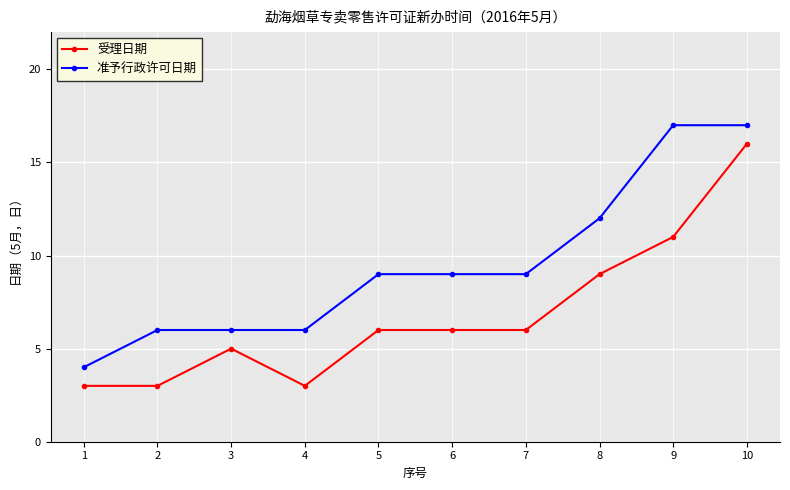

Does the chart have visible grid lines?

Yes